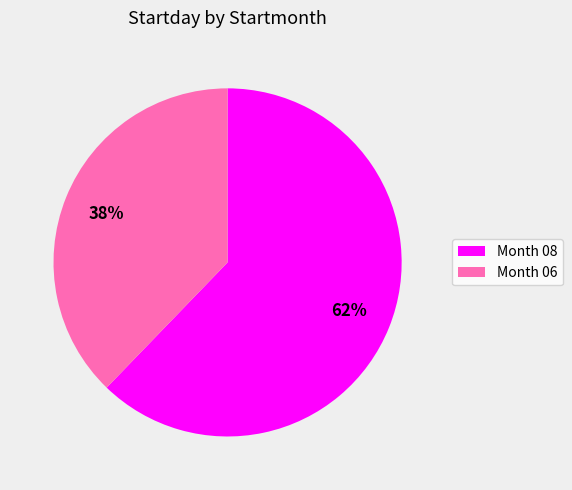

What is the ratio of the value at Month 08 to the value at Month 06?

1.6